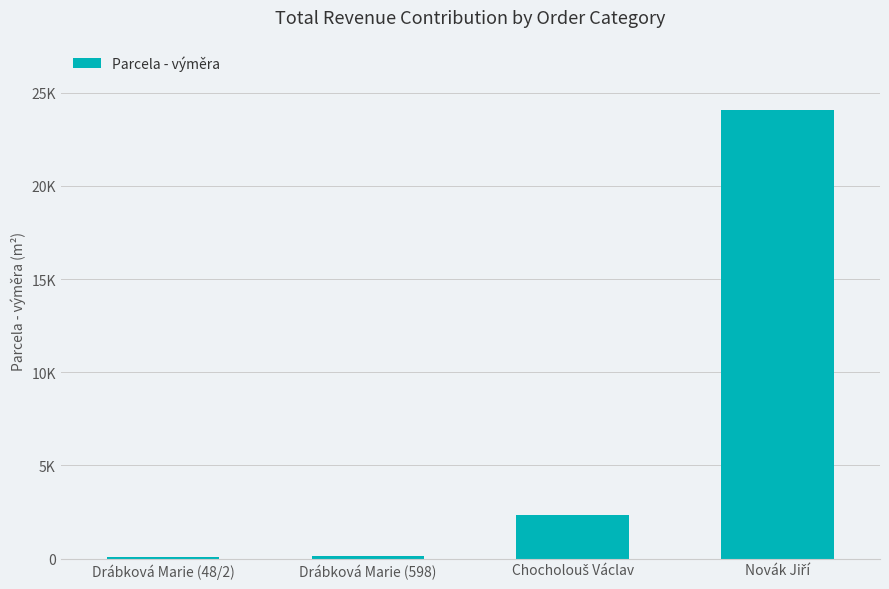

Rank the categories by value from highest to lowest.

Novák Jiří, Chocholouš Václav, Drábková Marie (598), Drábková Marie (48/2)